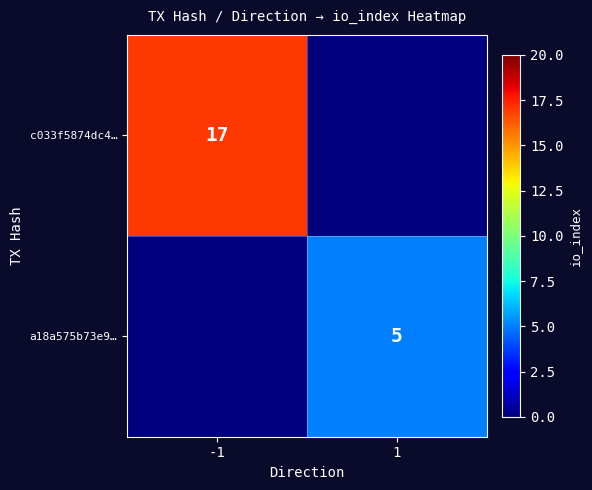

True or false: c033f5874dc4… has a value of 3 at -1.

False